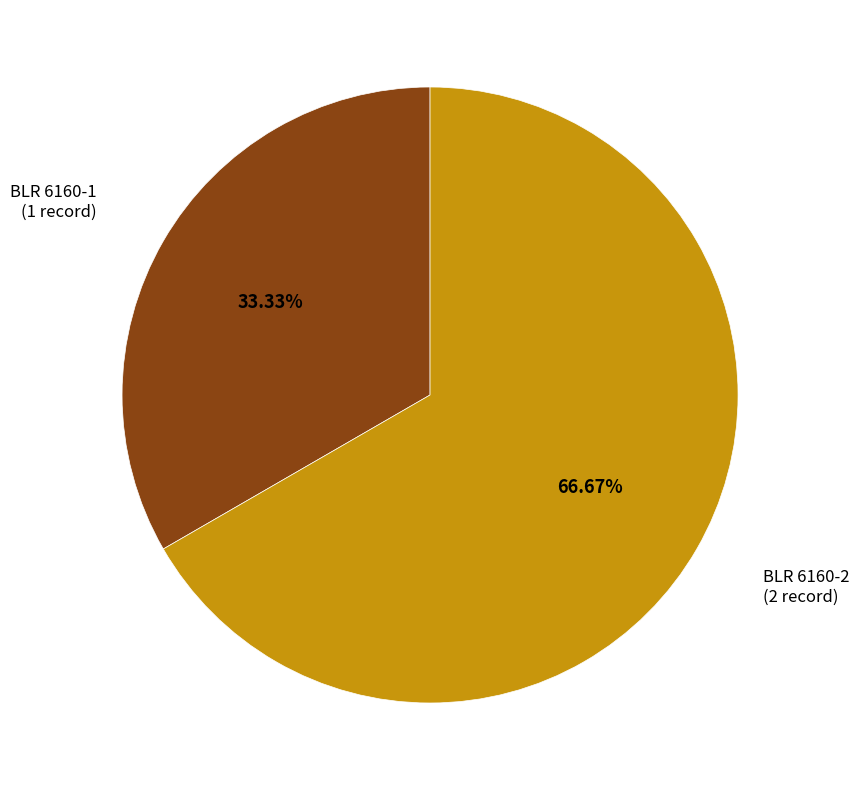

To the nearest percent, what is the difference between the largest and smallest slice percentages?

33%